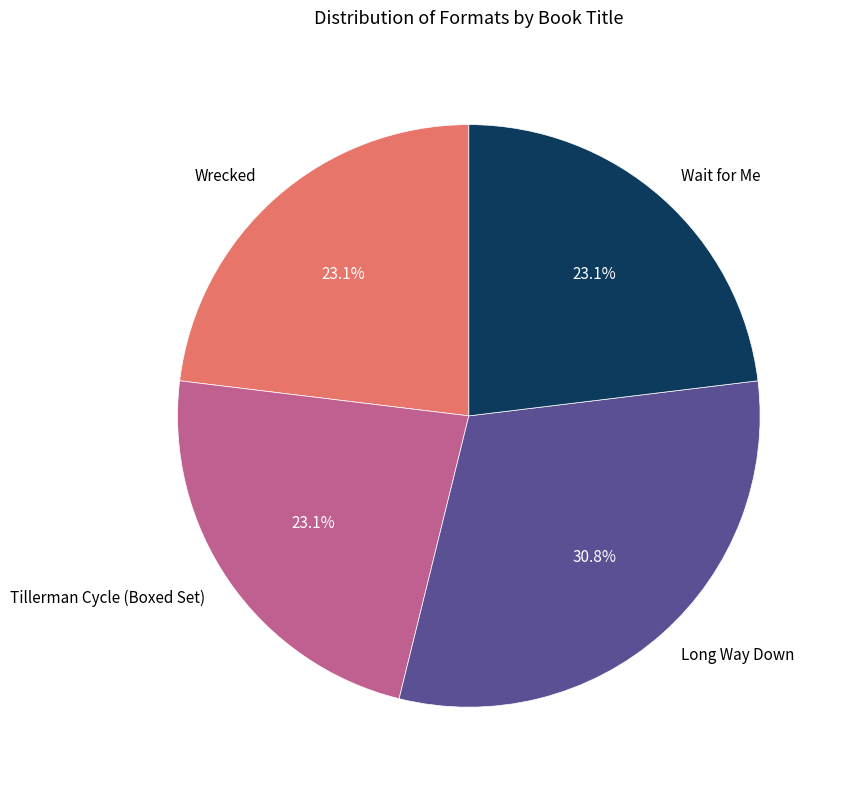

Is Long Way Down the majority of the pie?

No